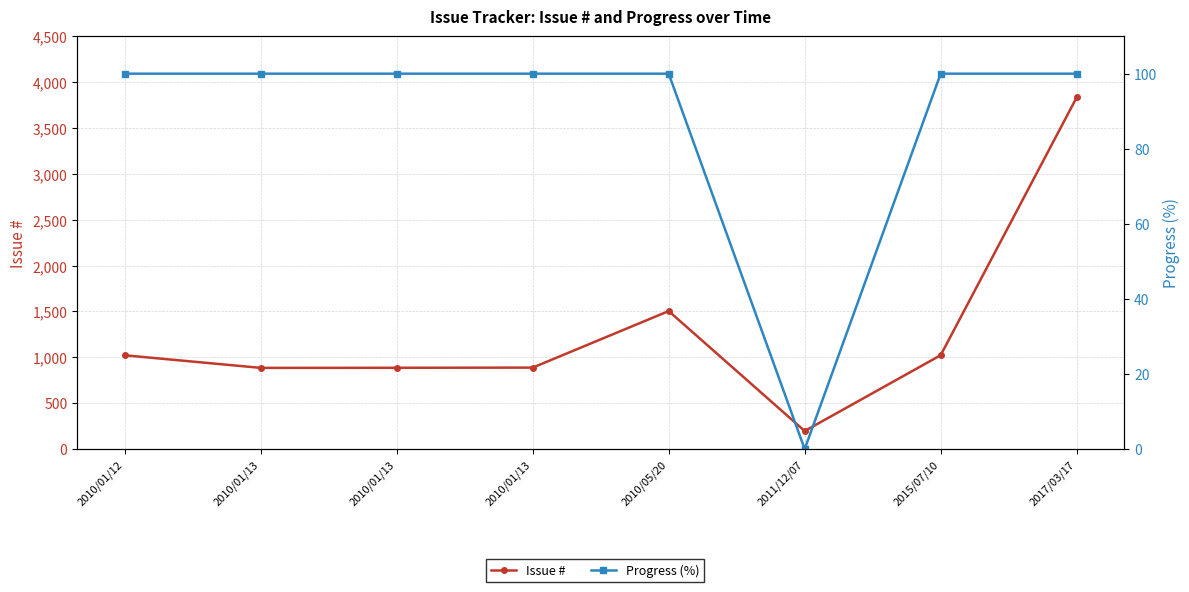

The Progress (%) series shows 175 at 2010/01/12. True or false?

False